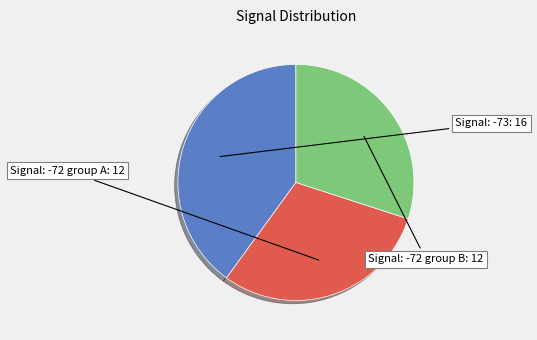

Is there any slice that represents more than half of the pie?

No